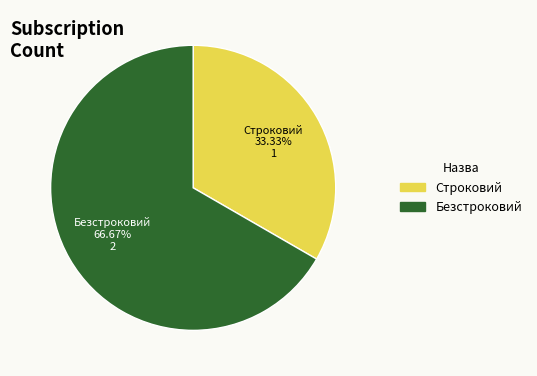

Rank the categories by value from highest to lowest.

Безстроковий, Строковий